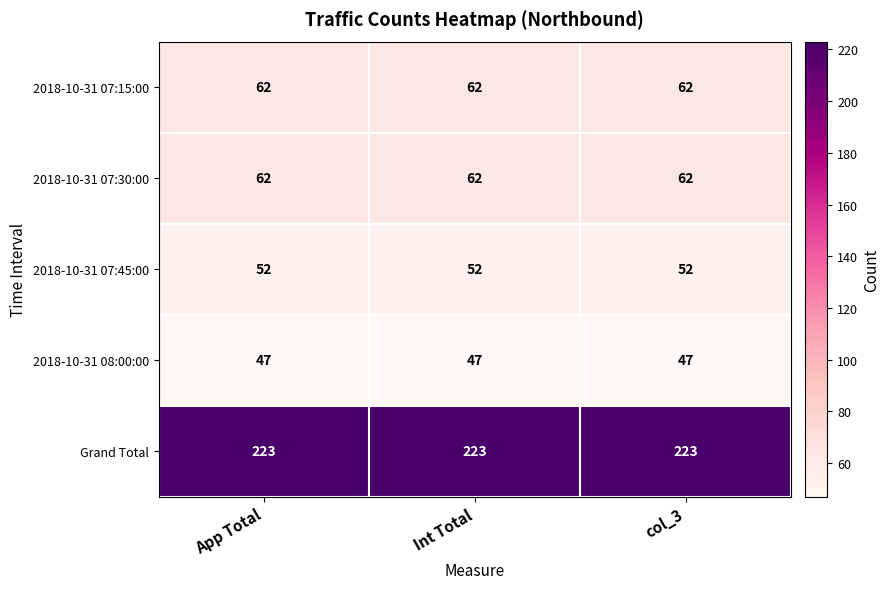

Count the number of data series in this chart.

5